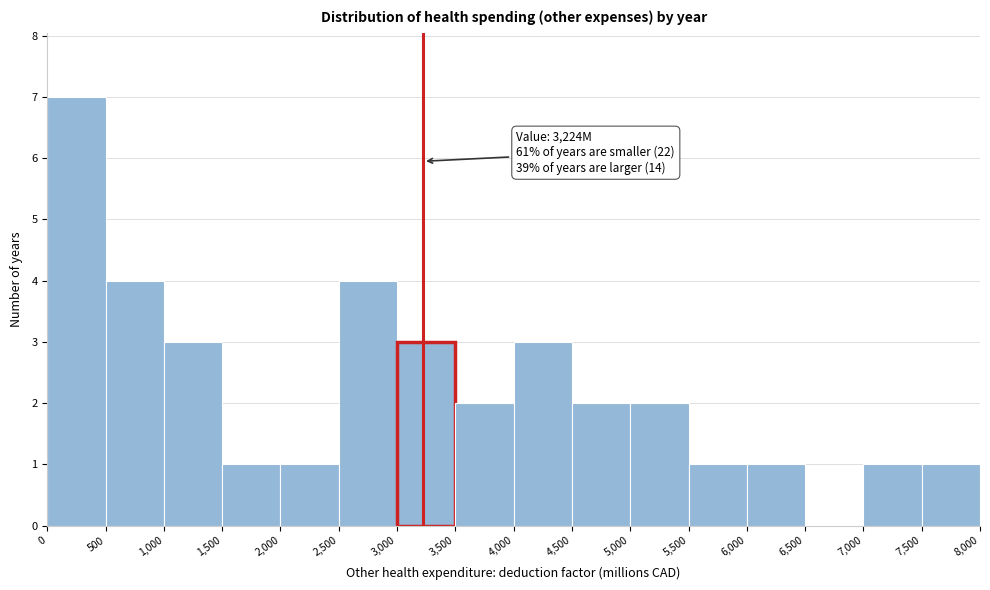

Over which range of the x-axis is the bar tallest?

0 to 500